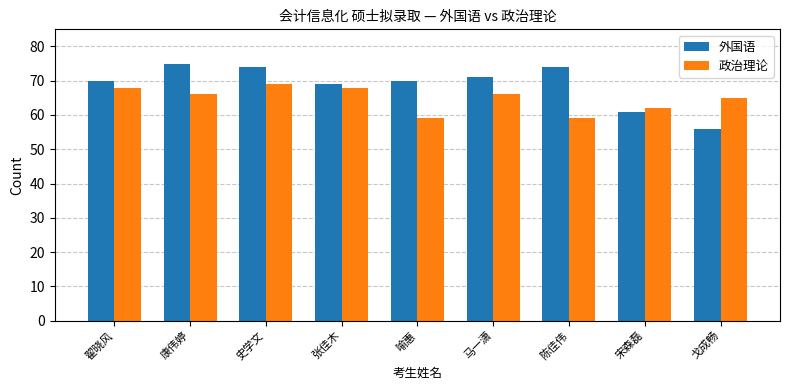

Which series changed the most between 翟晓风 and 陈佳伟?

政治理论